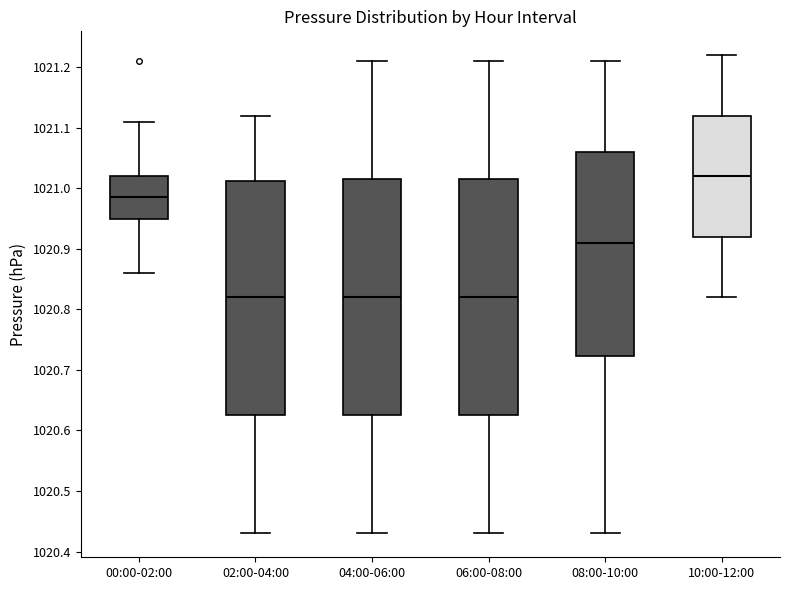

Where does the median line of the box for 04:00-06:00 sit on the y-axis? The values are not printed on the chart, so give them approximately, as read against the axis.

1020.82